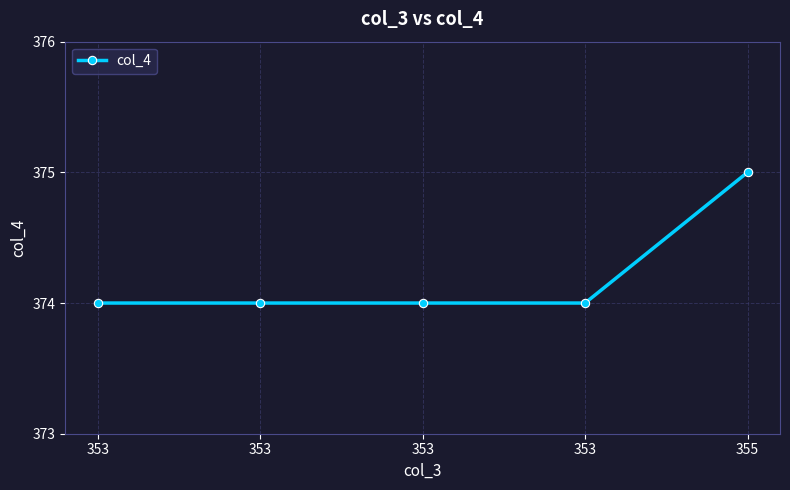

Reading left to right, transcribe all the data shown in this chart.

374	374	374	374	375